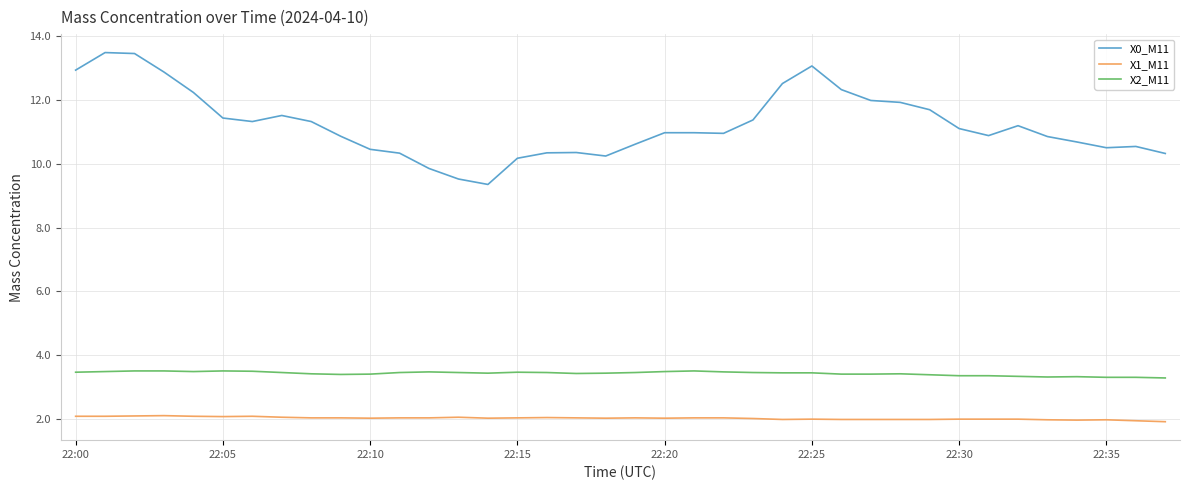

How many distinct data groups are displayed?

3